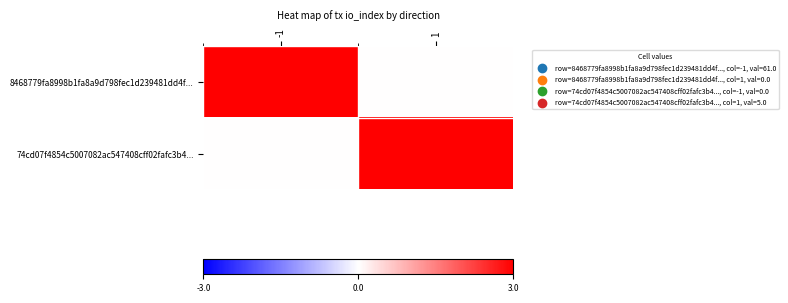

At which category does the chart reach its peak across all series?

-1